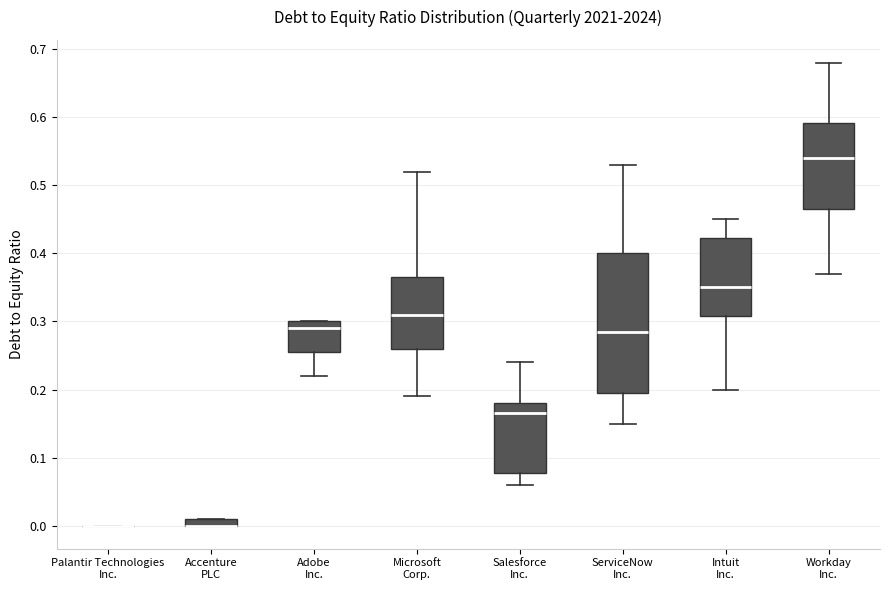

Where is the upper edge of the box for Accenture PLC on the y-axis? The values are not printed on the chart, so give them approximately, as read against the axis.

0.01